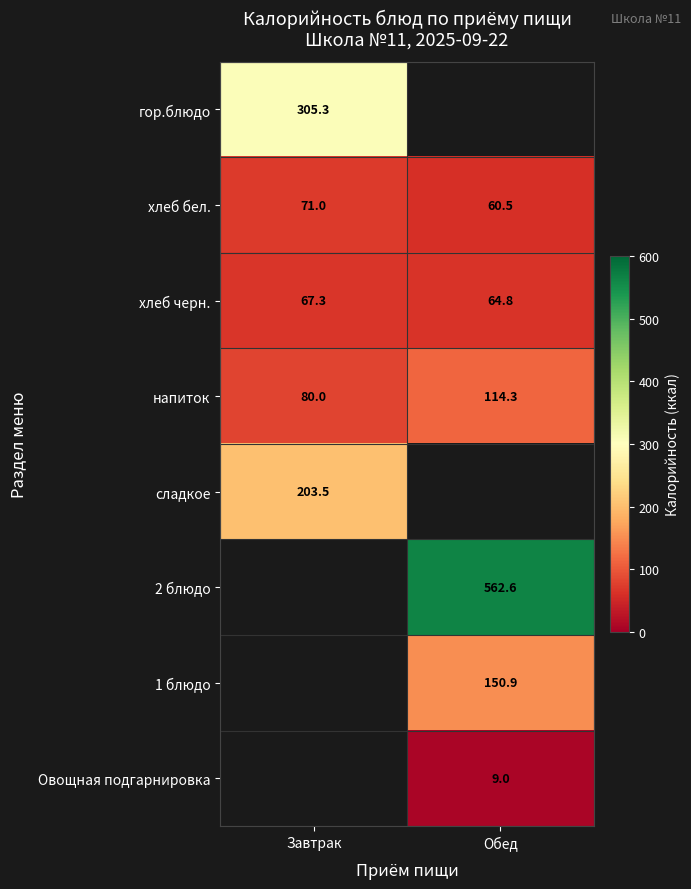

Is the value of хлеб черн. at Обед greater than the value of хлеб бел. at Завтрак?

No